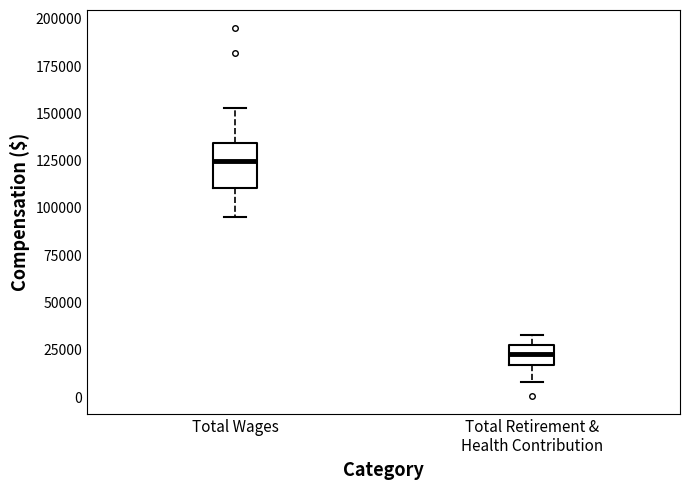

Reading left to right, read every box against the y-axis: the position of its median line, the range the box covers, and the ends of its whiskers. The values are not printed on the chart, so give them approximately, as read against the axis.

Total Wages: median 125000, box 110000 to 135000, whiskers 95000 to 155000
Total Retirement & Health Contribution: median 25000, box 15000 to 30000, whiskers 10000 to 35000